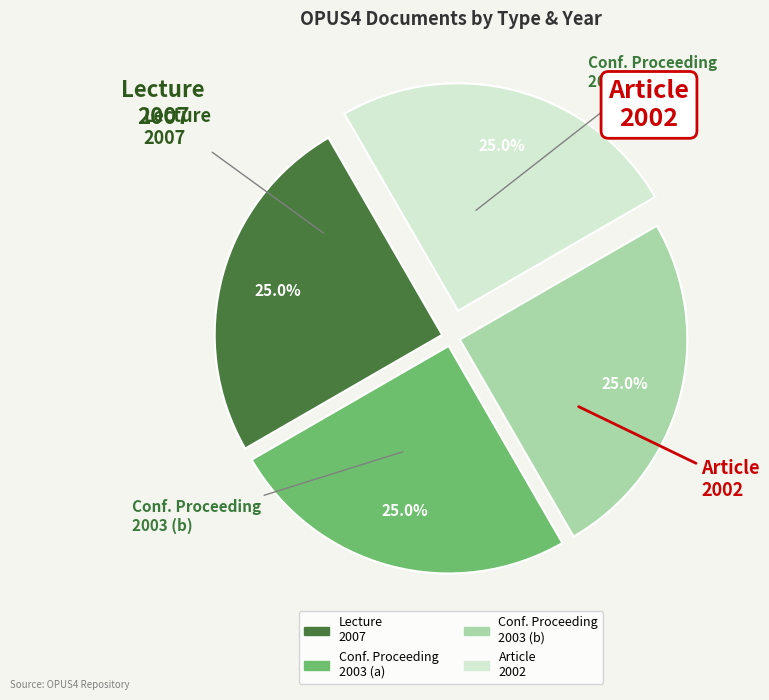

To the nearest percent, what is the average slice percentage?

25%